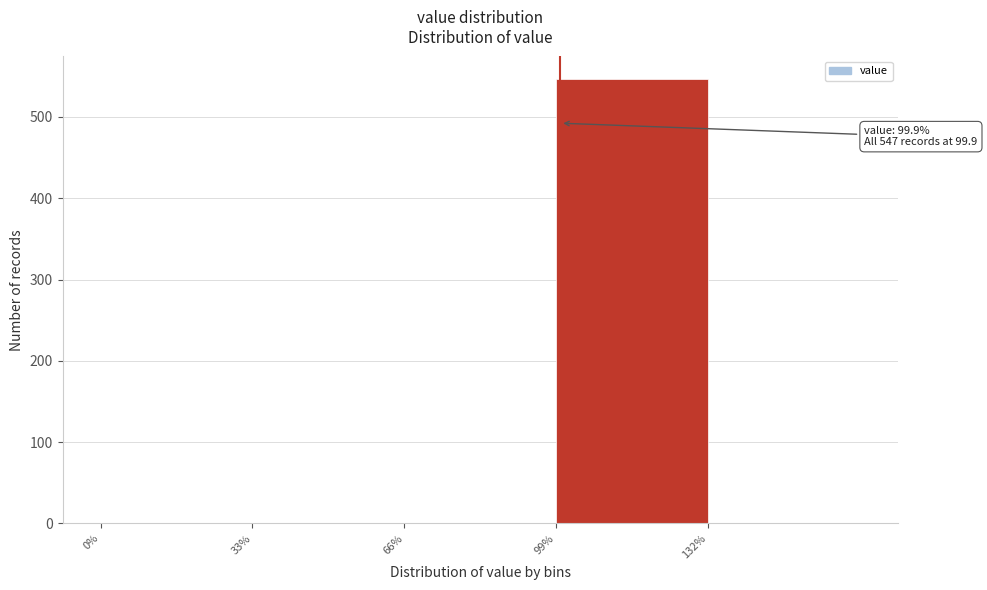

Which range on the x-axis has the tallest bar?

99 to 132